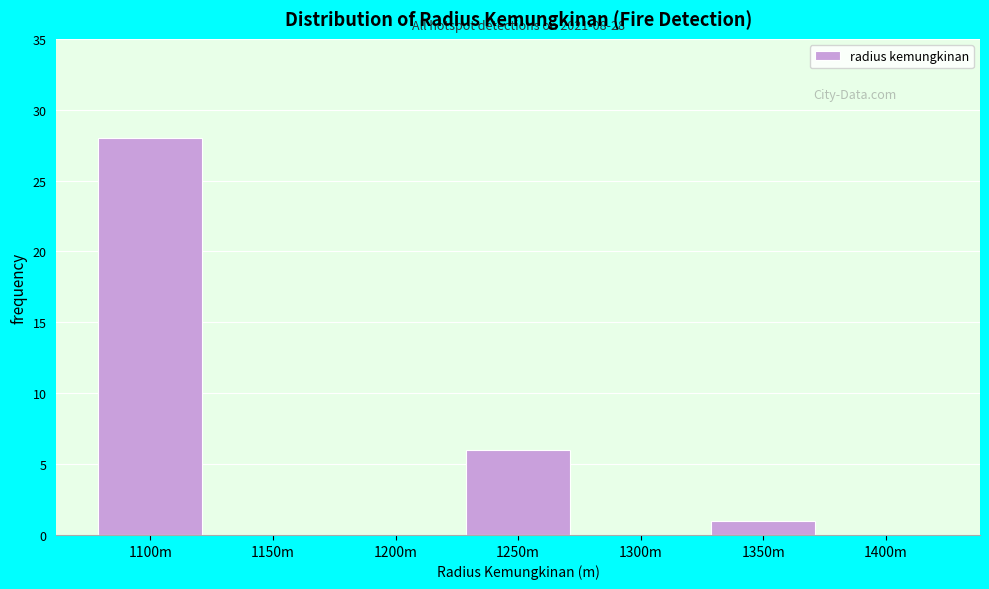

Reading left to right, what are all the values shown in this chart?

1100m=28	1150m=0	1200m=0	1250m=6	1300m=0	1350m=1	1400m=0